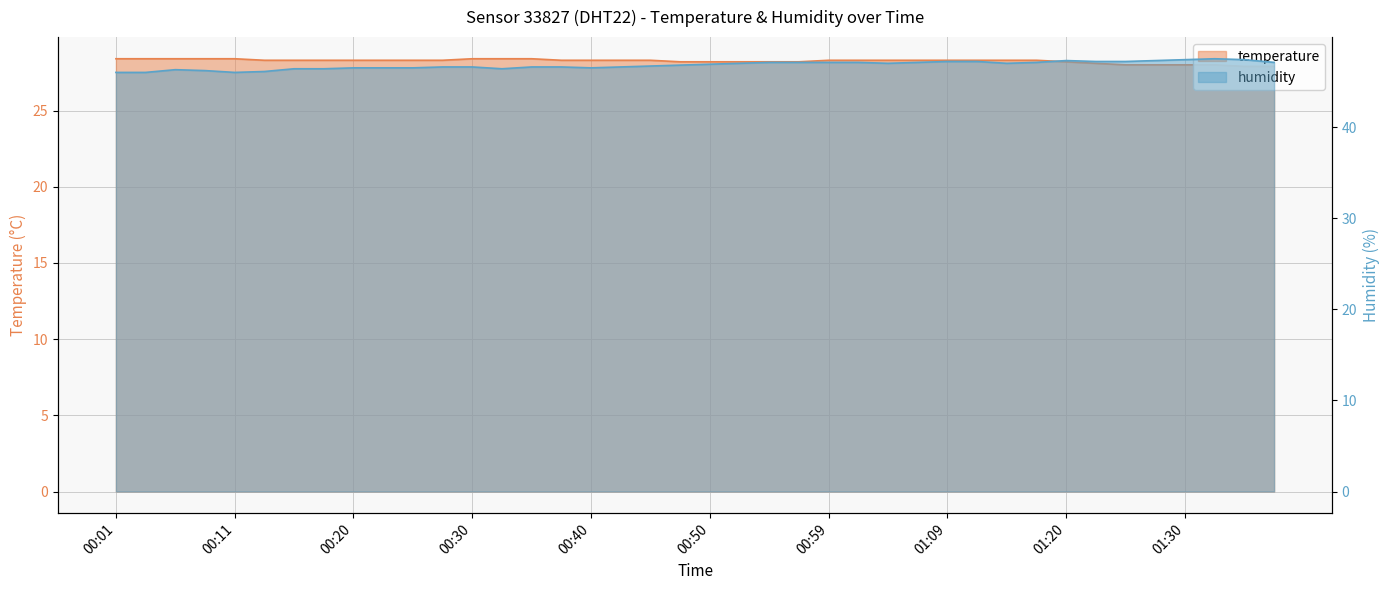

How many distinct data groups are displayed?

2